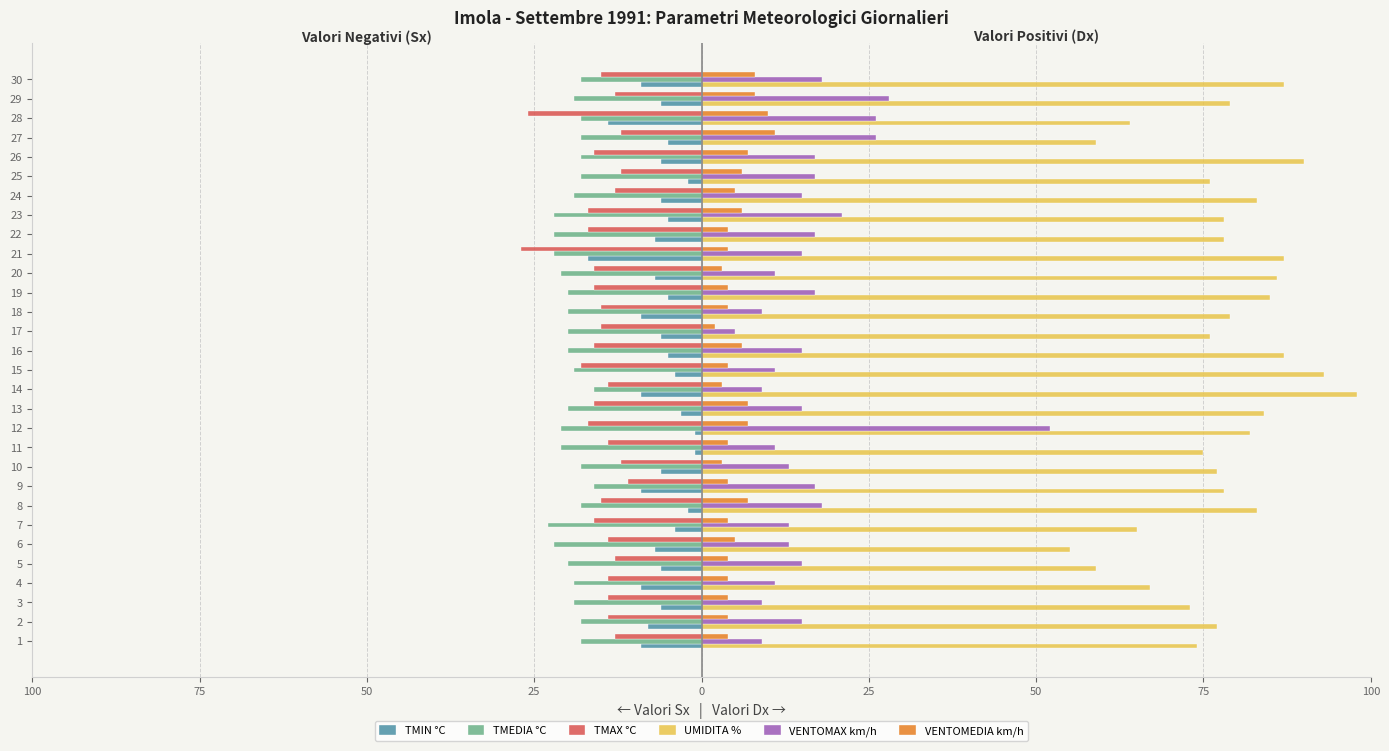

What are all the series names shown in the legend?

TMIN °C, TMEDIA °C, TMAX °C, UMIDITA %, VENTOMAX km/h, VENTOMEDIA km/h